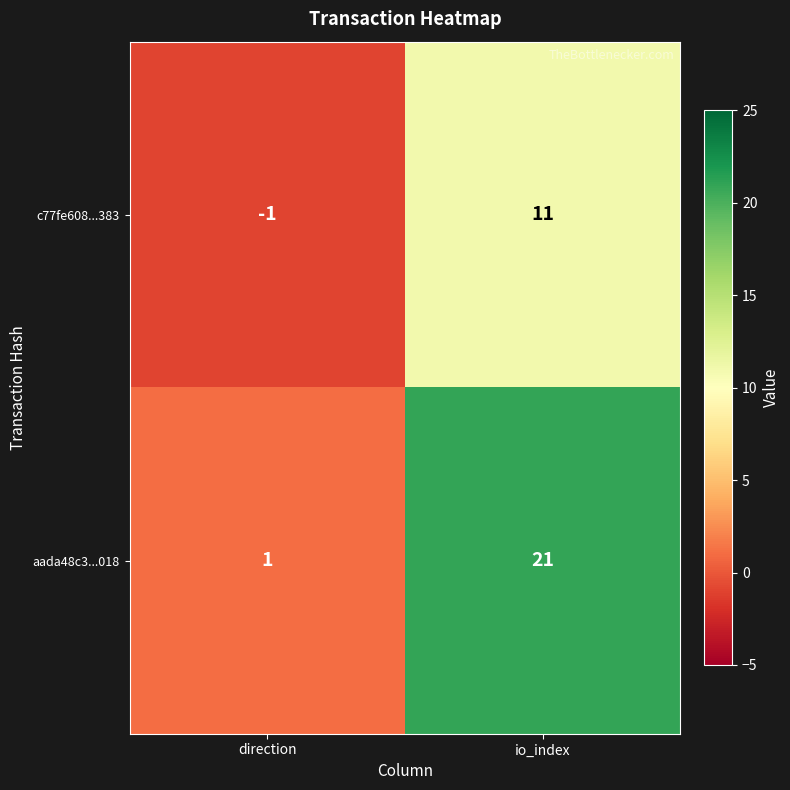

How many series are shown in this chart?

2